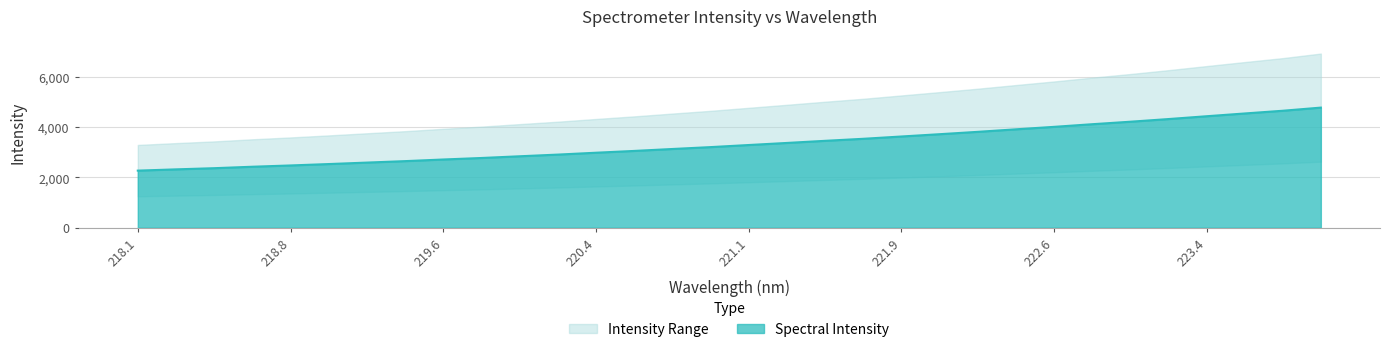

The chart shows a value of 2535.7 at 219.0156. True or false?

True